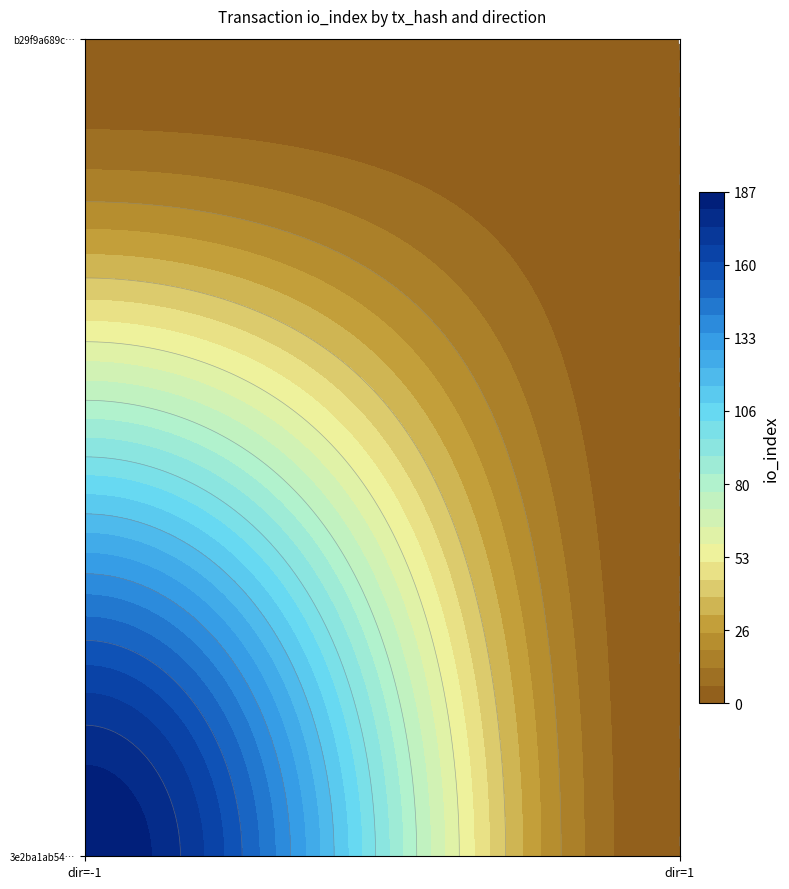

Where is 3e2ba1ab54fd027c25e6b5a00c079a9f1e34330 nearest to the value 93?

1